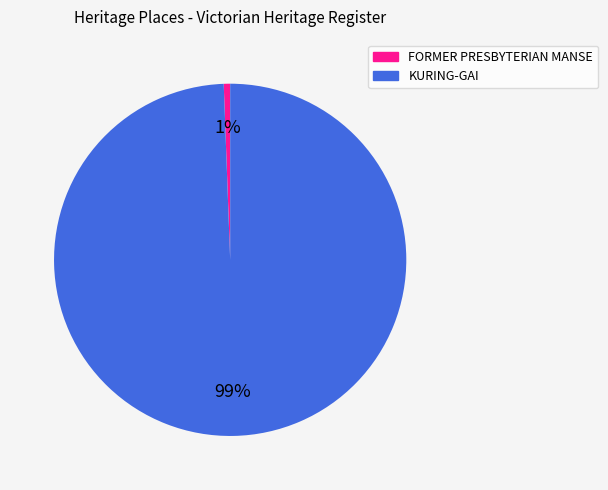

How many slices are in this pie chart?

2